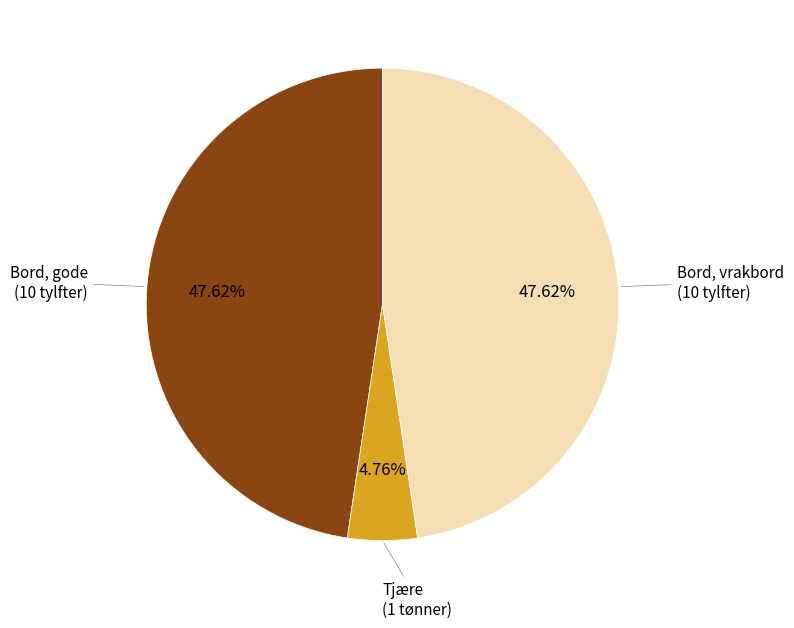

Is there any slice that represents more than half of the pie?

No